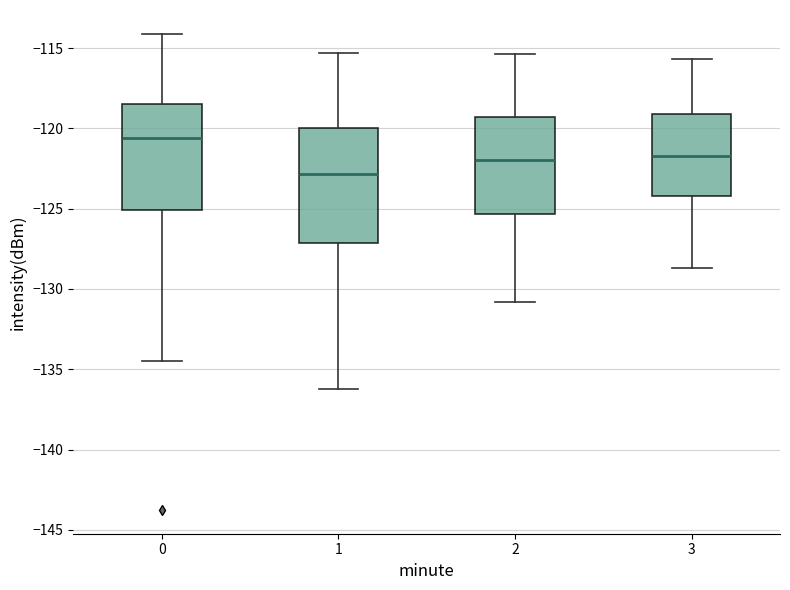

Reading left to right, transcribe this box plot: for each box, give where its median line is, the range the box spans, and where its two whiskers end, as read against the y-axis. The values are not printed on the chart, so give them approximately, as read against the axis.

0: median -120.5, box -125.0 to -118.5, whiskers -134.5 to -114.0
1: median -123.0, box -127.0 to -120.0, whiskers -136.0 to -115.5
2: median -122.0, box -125.5 to -119.5, whiskers -131.0 to -115.5
3: median -121.5, box -124.0 to -119.0, whiskers -128.5 to -115.5